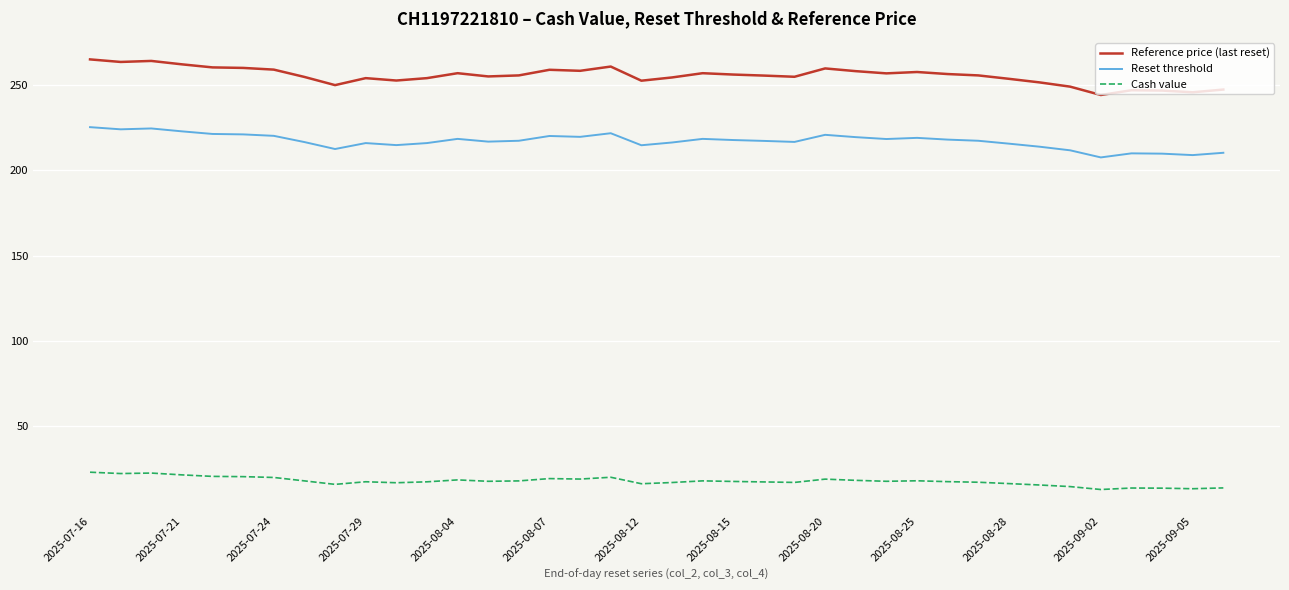

What is the difference between the maximum and minimum values in the Cash value series?

10.2